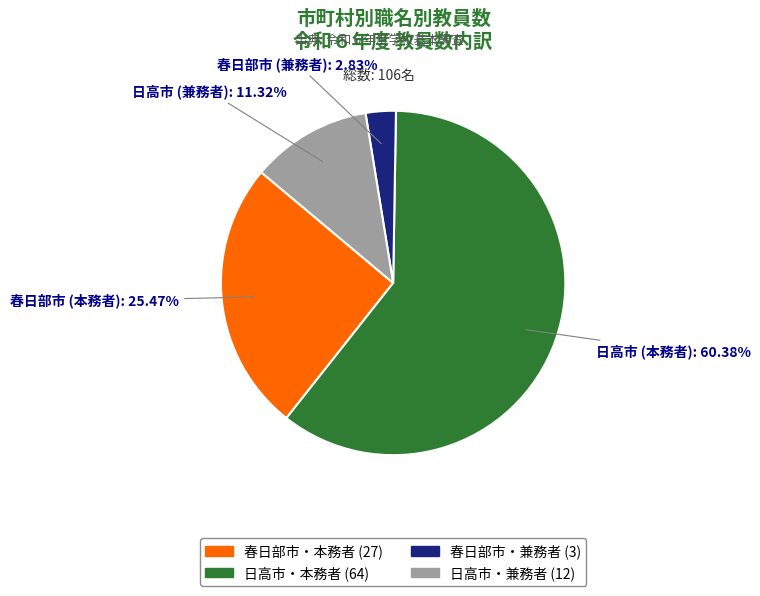

Does any single category account for the majority?

Yes